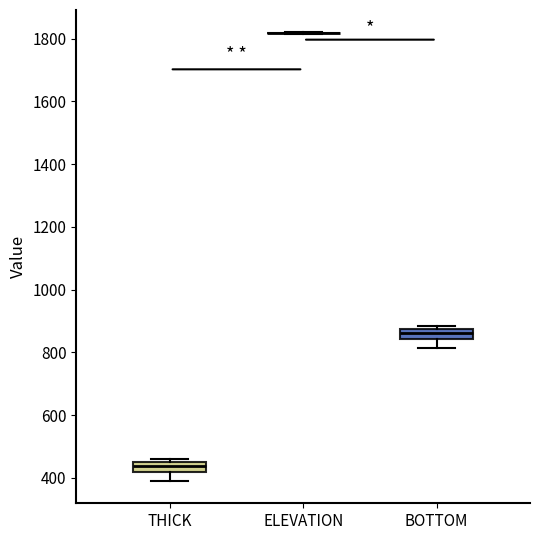

Reading left to right, transcribe this box plot: for each box, give where its median line is, the range the box spans, and where its two whiskers end, as read against the y-axis. The values are not printed on the chart, so give them approximately, as read against the axis.

THICK: median 440 (inside the box), box 420 to 440, whiskers 400 to 460
ELEVATION: box collapsed to a line at 1820, whiskers 1820 to 1820
BOTTOM: median 860, box 840 to 880, whiskers 820 to 880 (just above the box's upper edge)